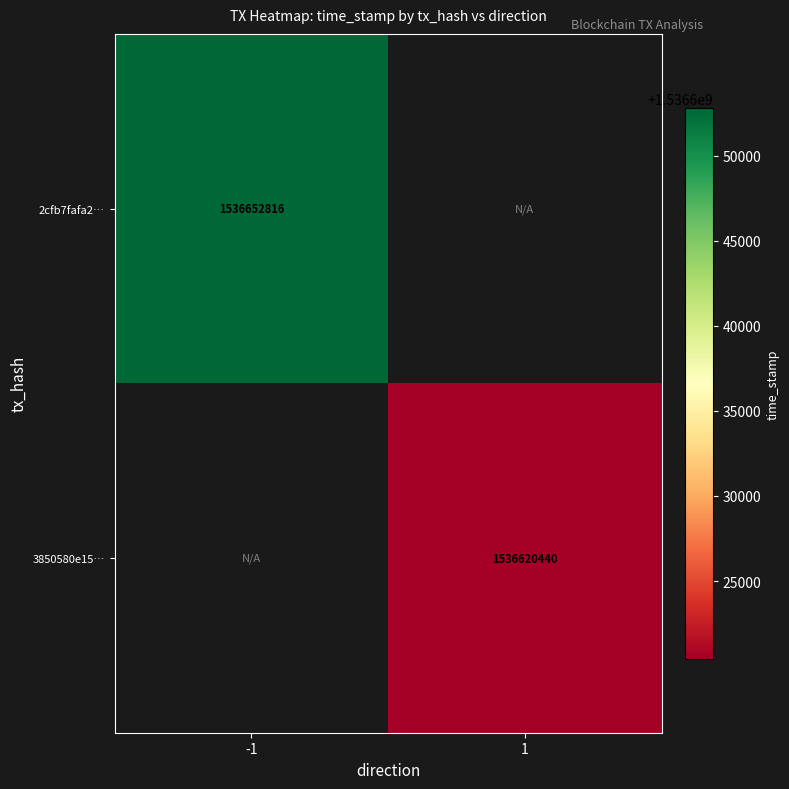

Which category has the lowest value across all series?

1